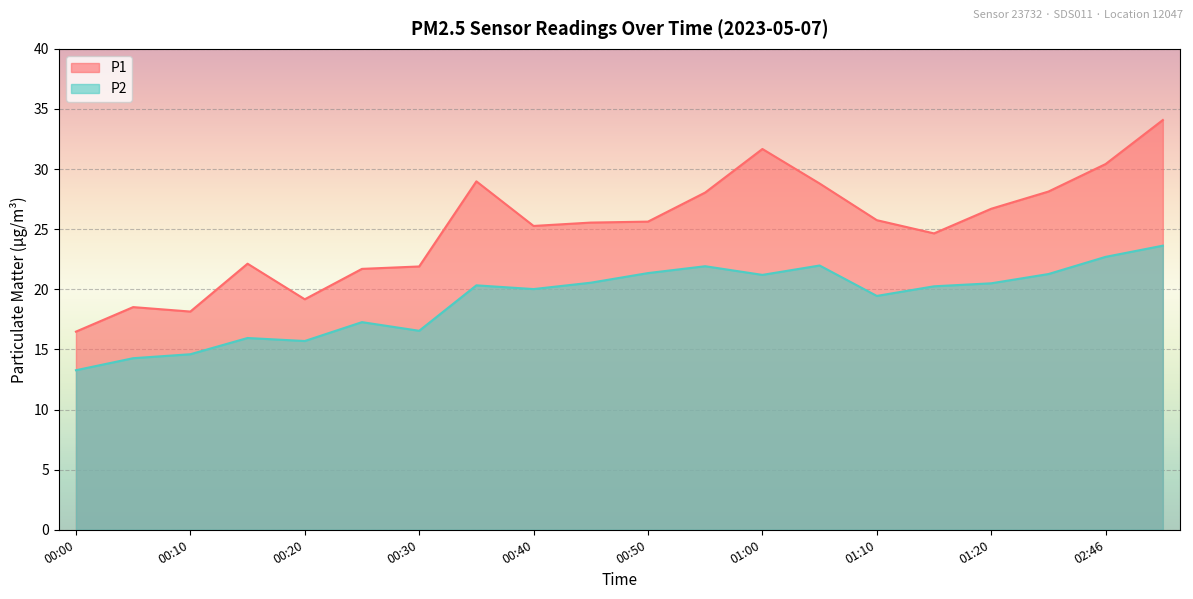

What is the label of the 8th point from the right?

01:00